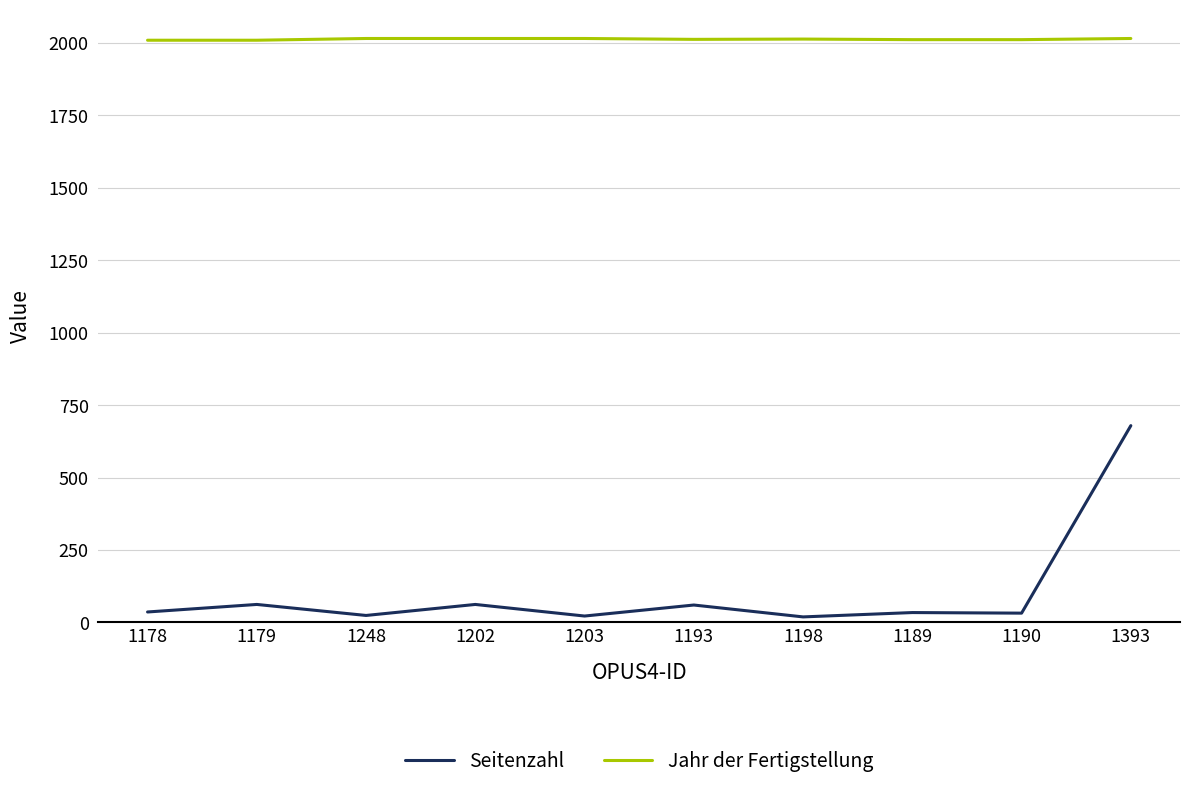

Is this an area chart (filled region under the line)?

No